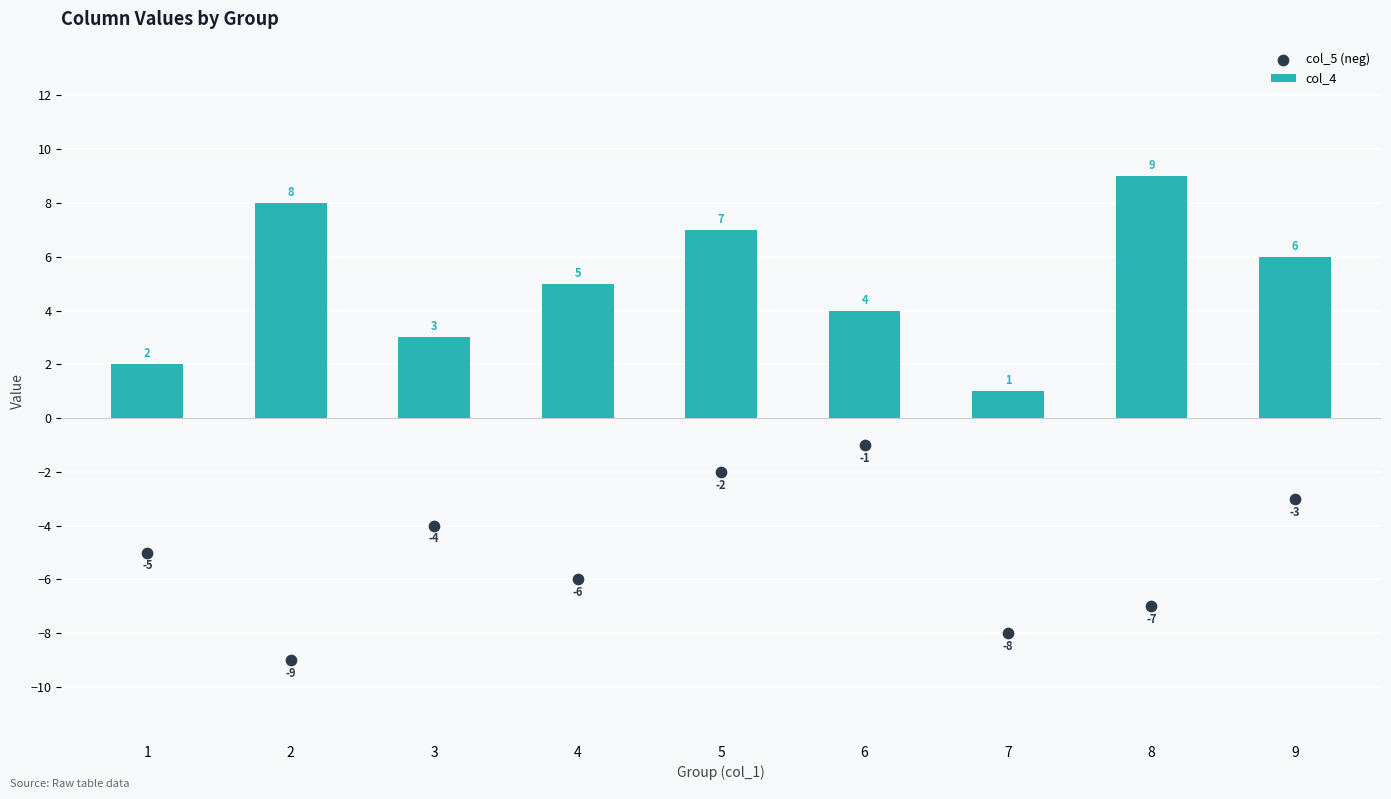

Which series reaches the maximum Y coordinate?

col_4